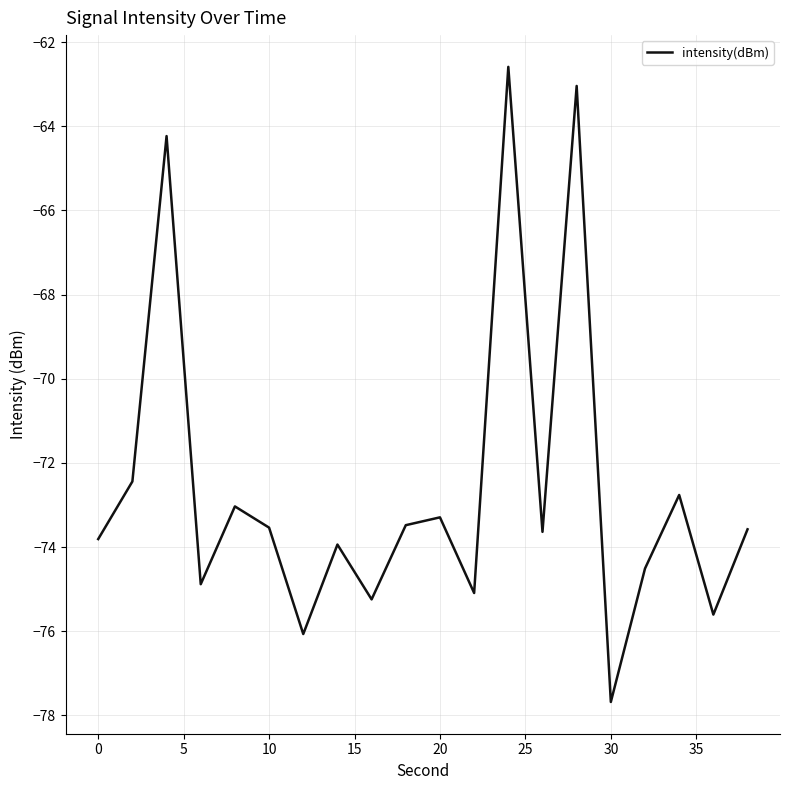

What is the difference between the maximum and minimum values?

15.1